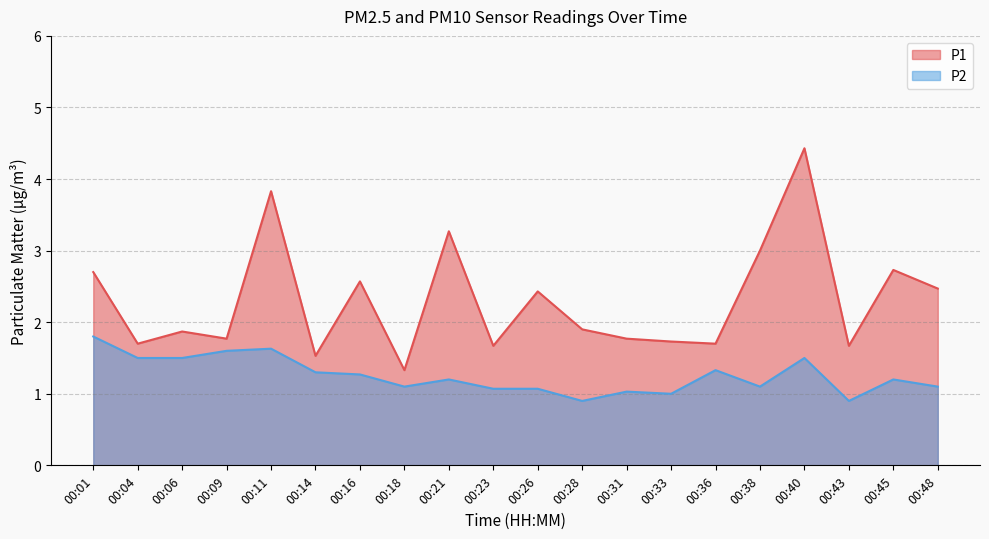

Where is the first local minimum for P1?

00:04